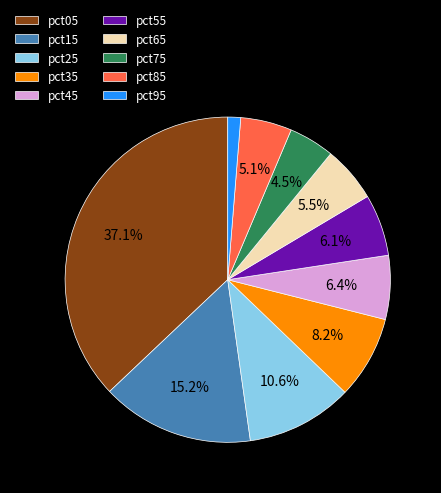

Which has a higher value, pct15 or pct45?

pct15